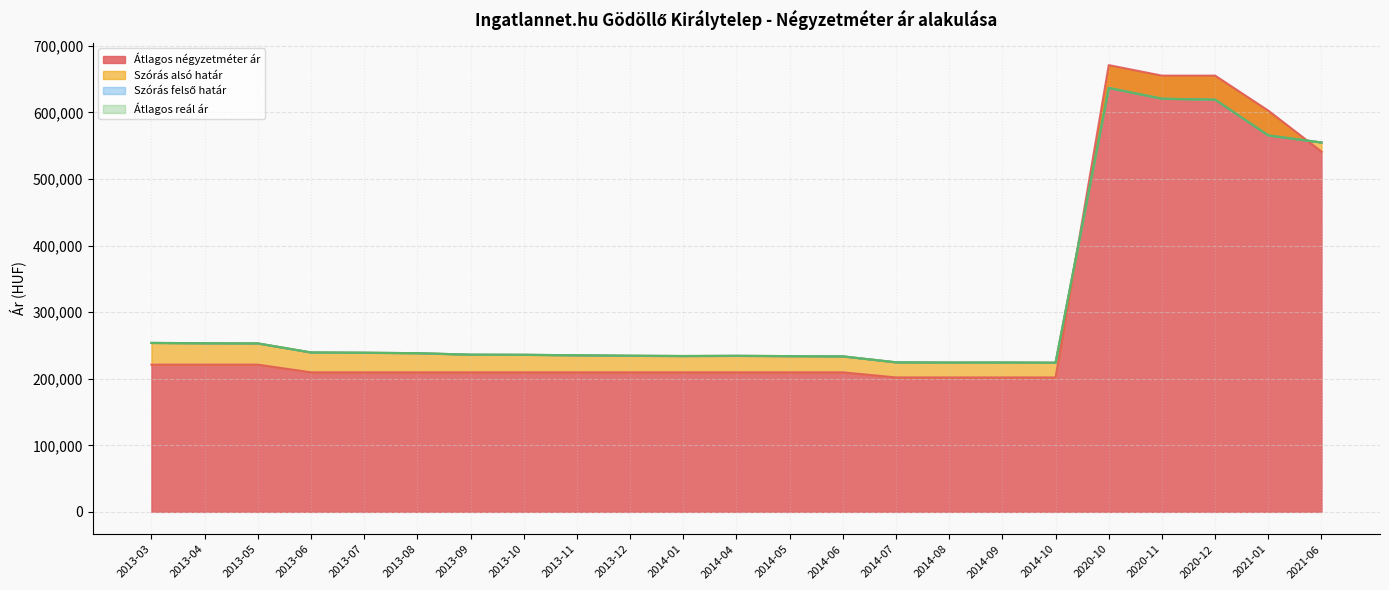

At how many categories does at least one series exceed 210441?

23